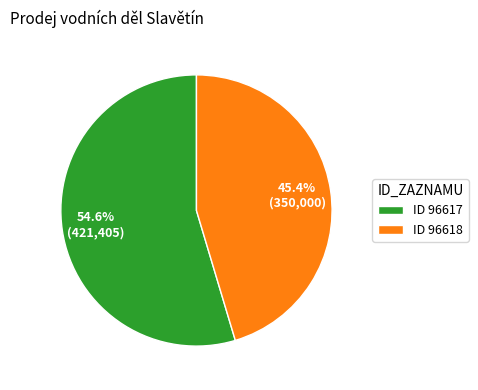

Between ID 96618 and ID 96617, which is larger?

ID 96617